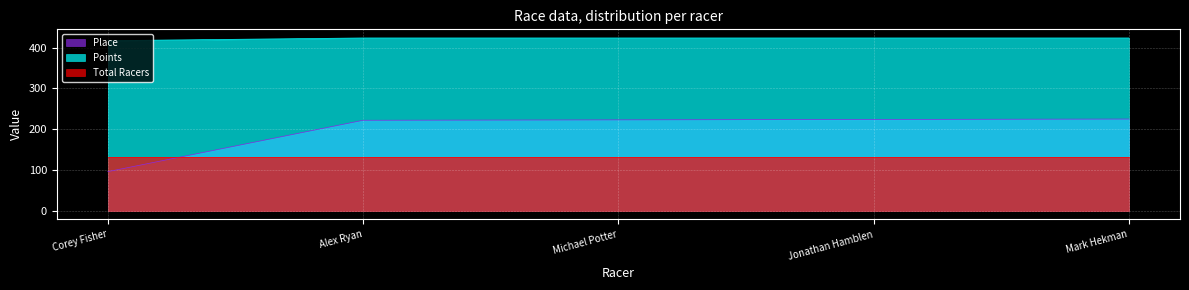

Which series has the widest spread of values?

Place